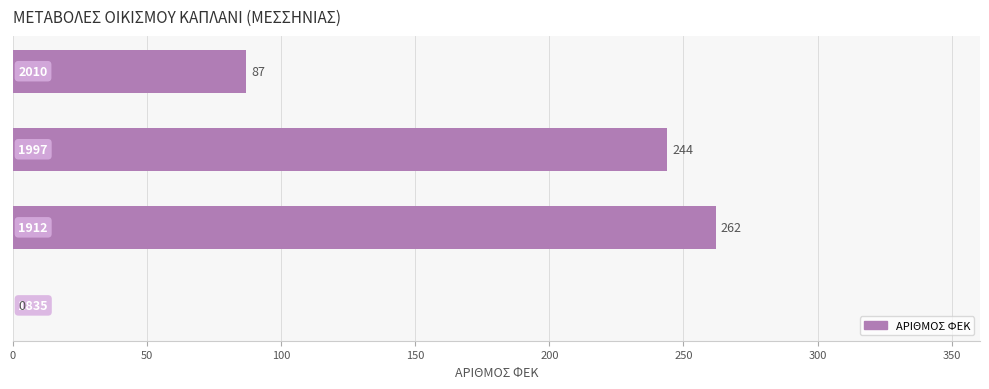

How many positive values are there?

3